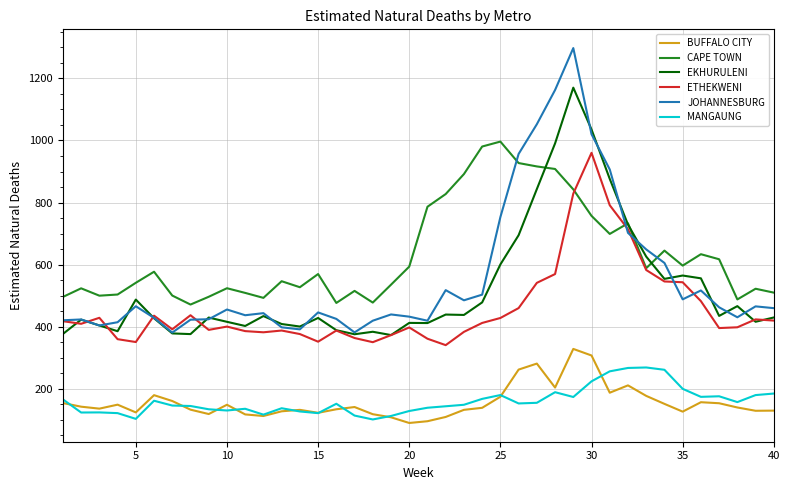

List the series in order of their peak value, highest first.

JOHANNESBURG, EKHURULENI, CAPE TOWN, ETHEKWENI, BUFFALO CITY, MANGAUNG